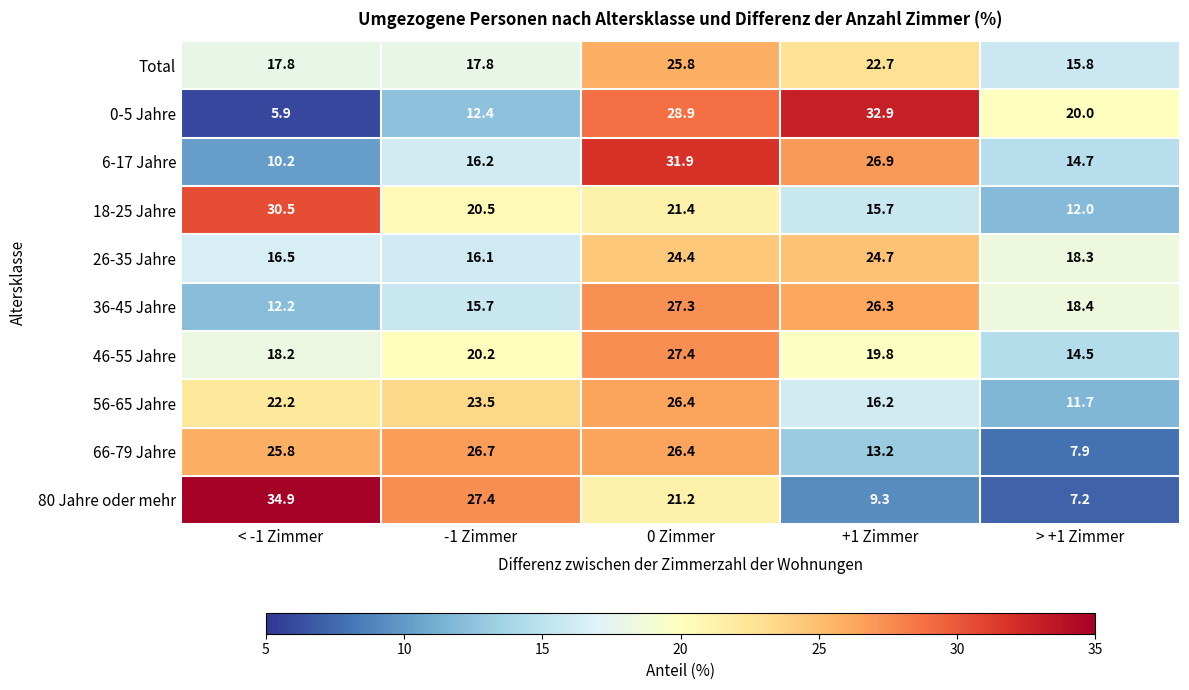

How many distinct data groups are displayed?

10